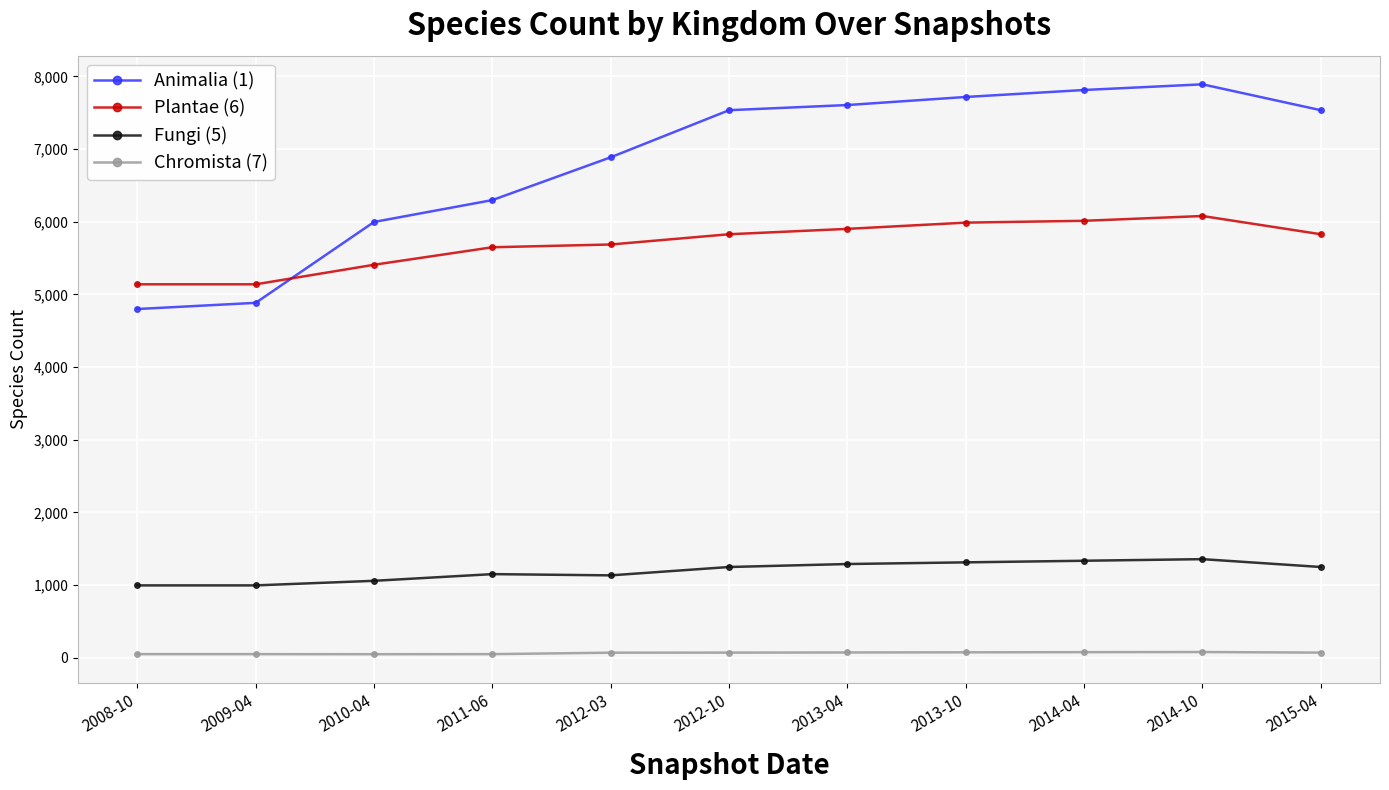

At how many categories does at least one series exceed 7341?

6